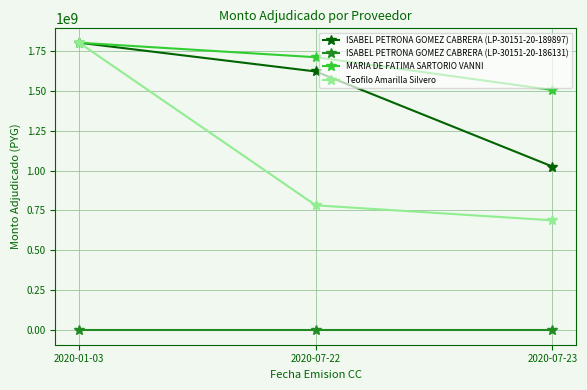

Rank the categories by MARIA DE FATIMA SARTORIO VANNI value from lowest to highest.

2020-07-23, 2020-07-22, 2020-01-03